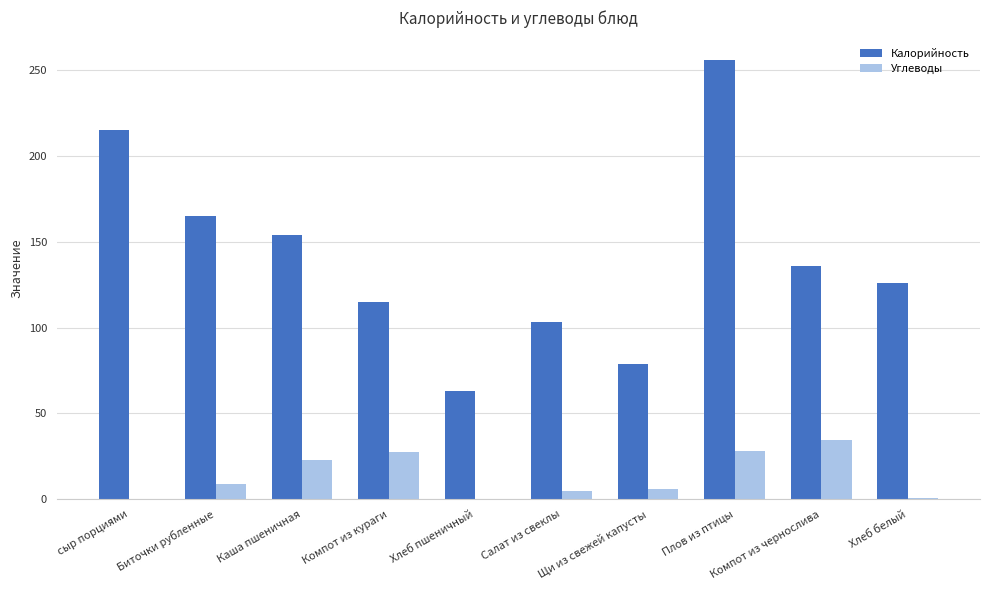

Which series has the largest total across all categories?

Калорийность